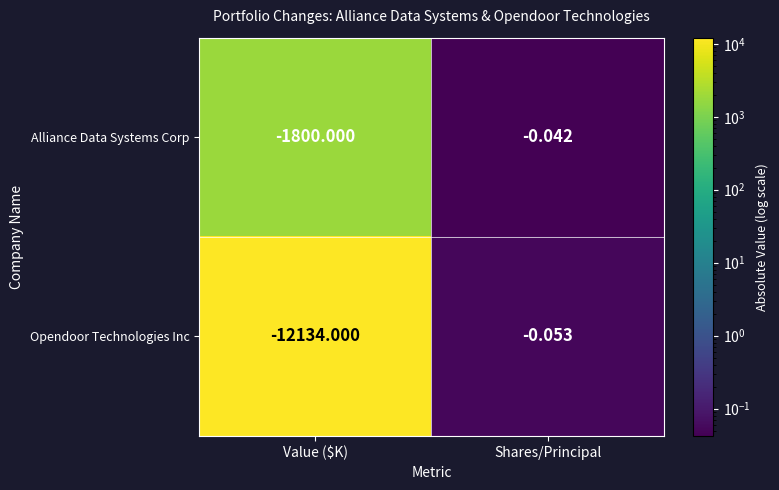

List the series in order of their peak value, lowest first.

Opendoor Technologies Inc, Alliance Data Systems Corp